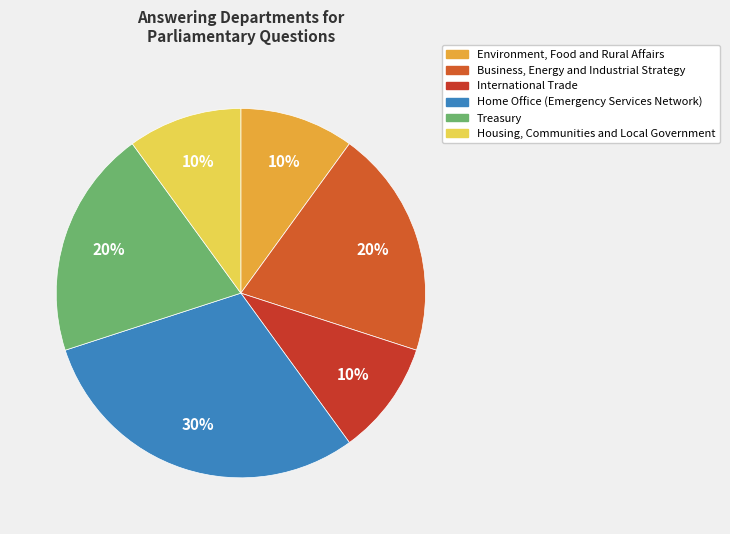

To the nearest percent, what is the average slice percentage?

17%